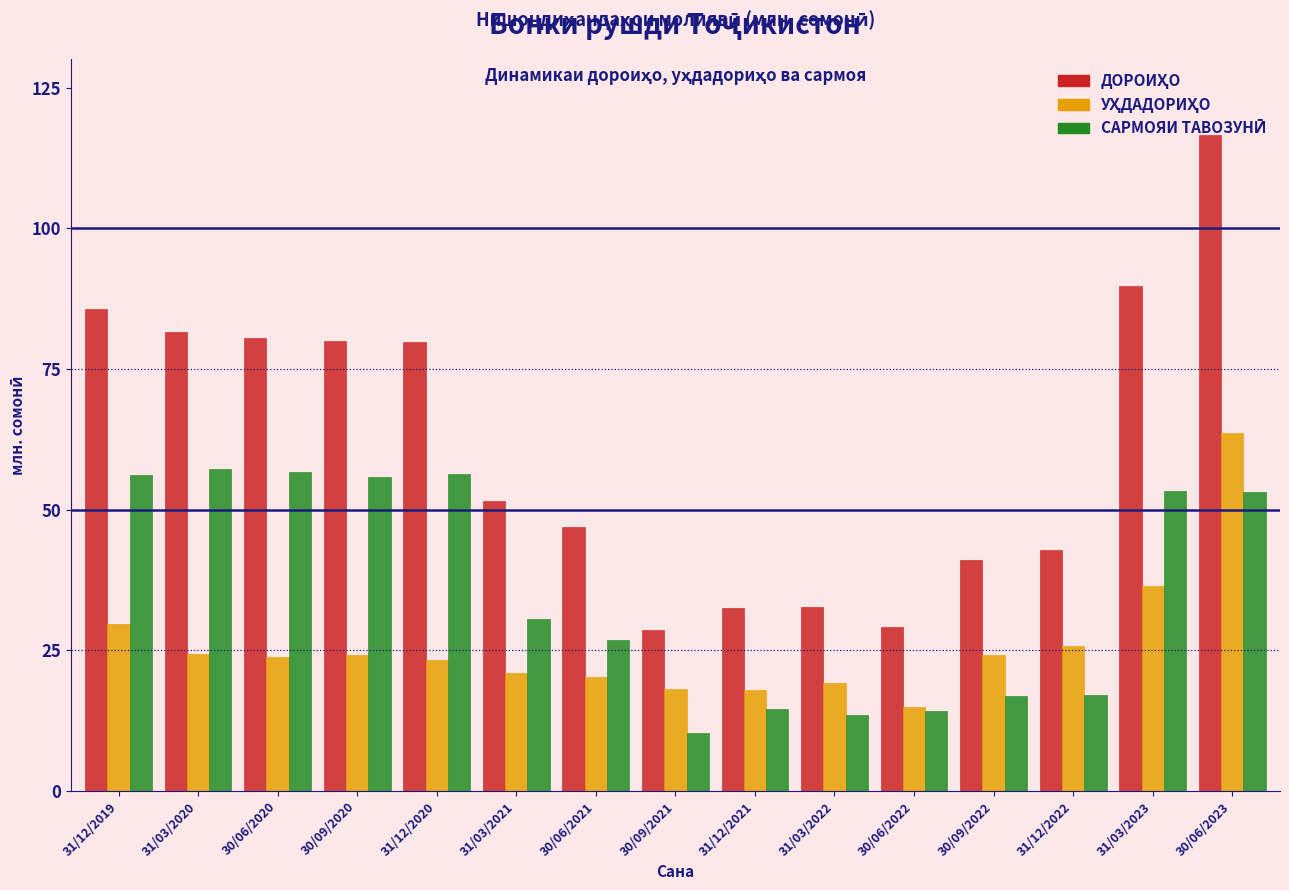

What is the difference between the highest and lowest values at 31/03/2021?

30.6